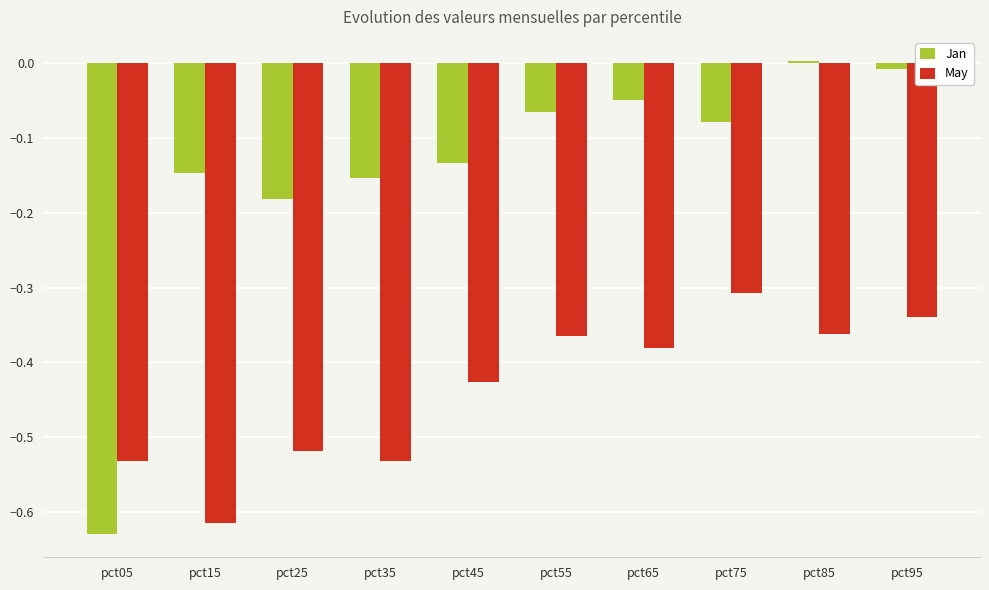

At pct75, list the series in order from largest to smallest.

Jan, May